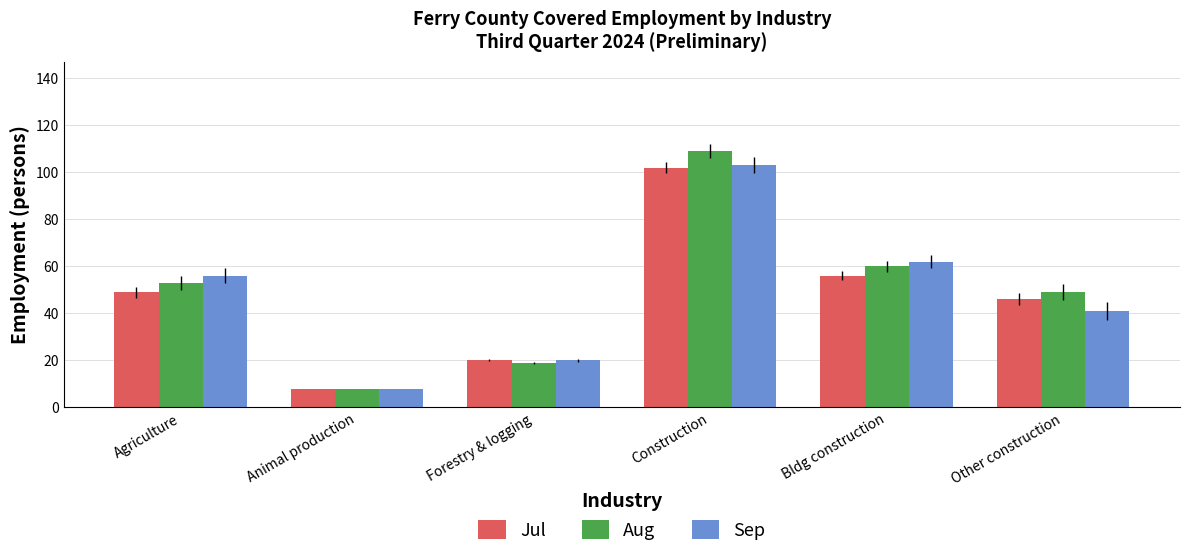

How many groups of bars are there?

6